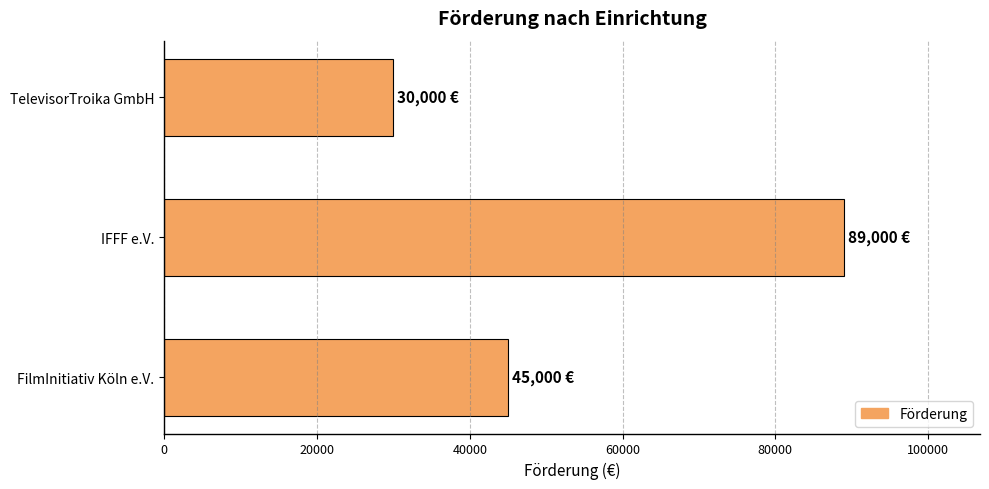

The value at FilmInitiativ Köln e.V. is 45000. True or false?

True